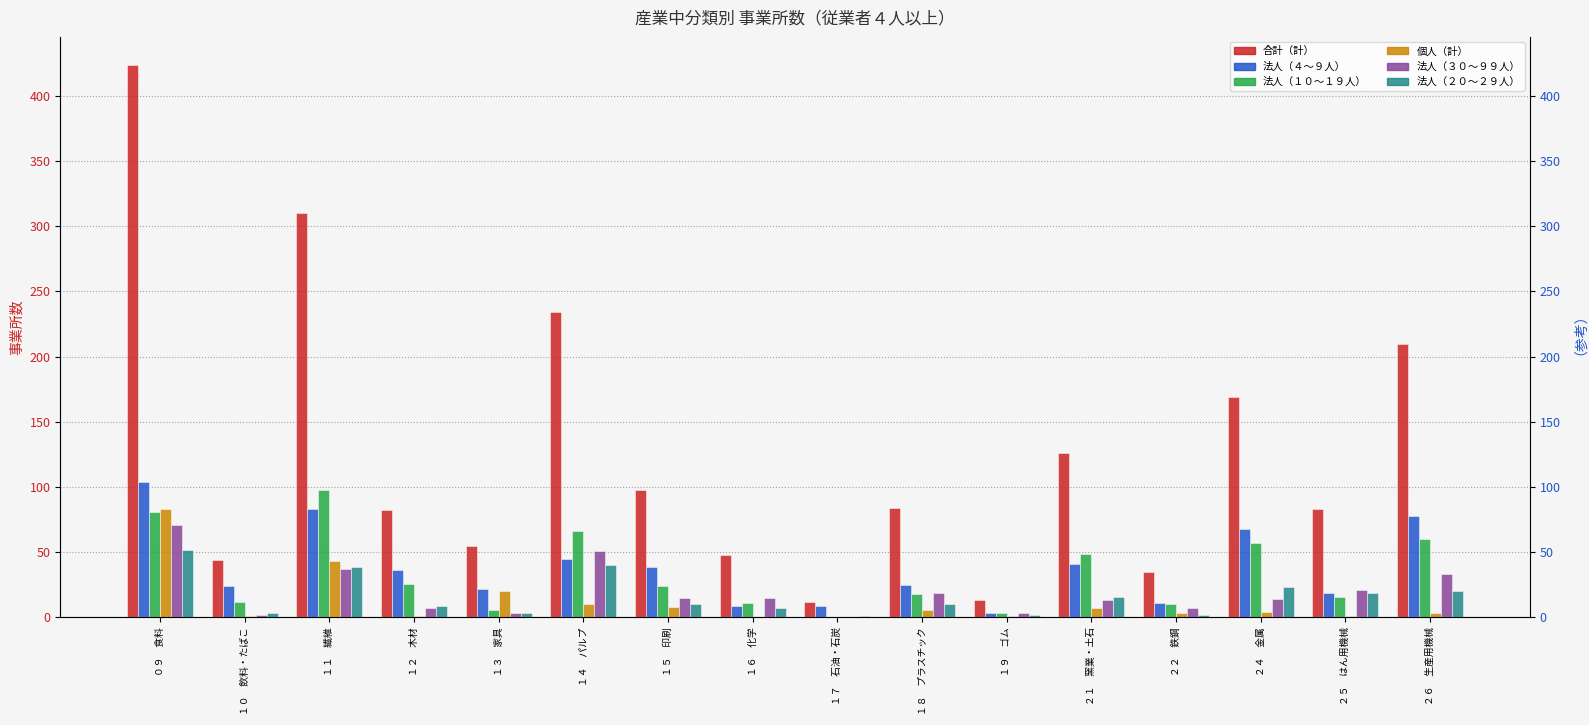

What is the difference between the maximum and minimum values in the 法人（３０～９９人） series?

71